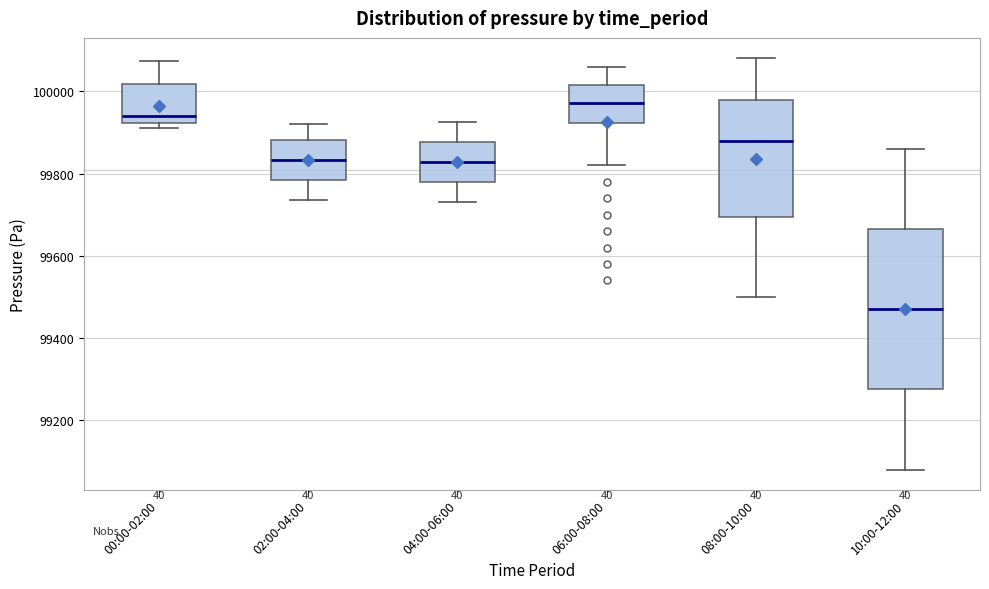

Where does the lower whisker of the box for 08:00-10:00 end on the y-axis? The values are not printed on the chart, so give them approximately, as read against the axis.

99500